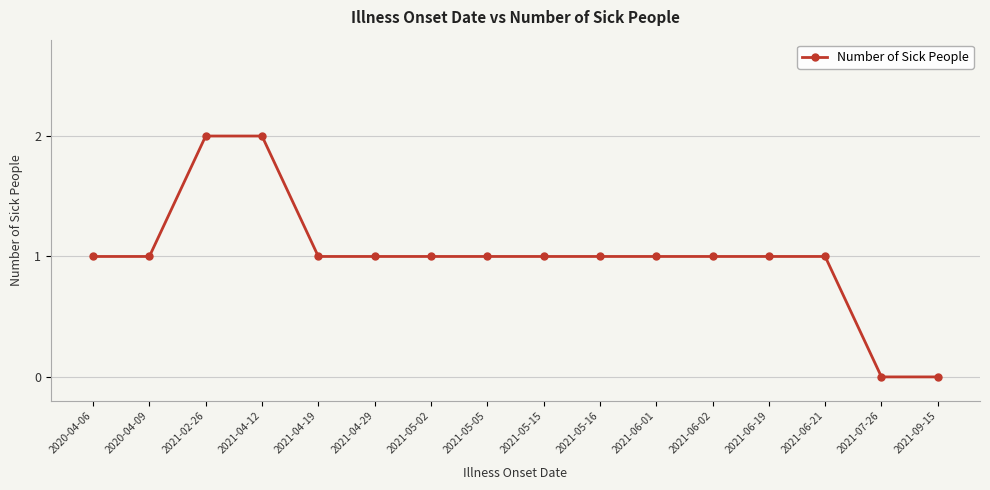

Is it true that the value at 2020-04-06 is 2?

False